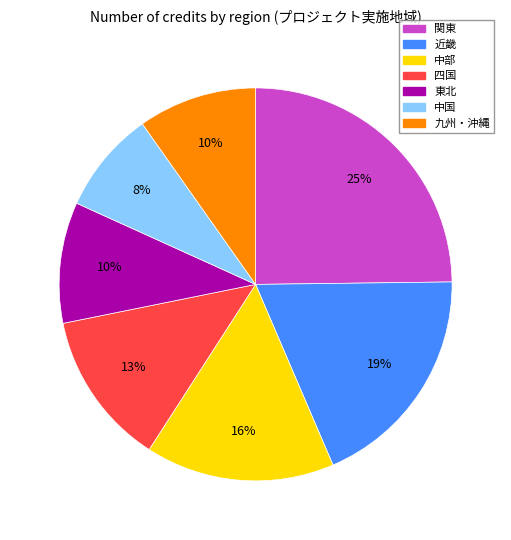

How many segments does this pie chart have?

7